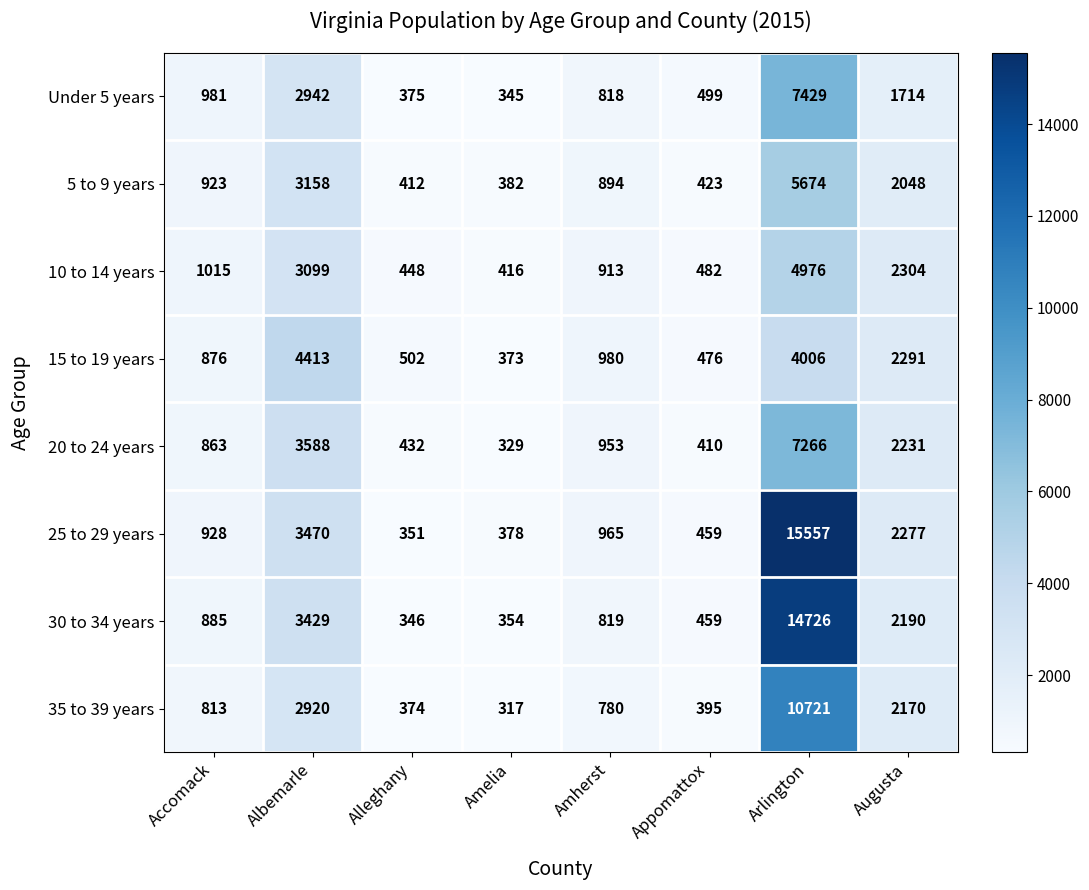

What is the total value across all series at Arlington?

70355